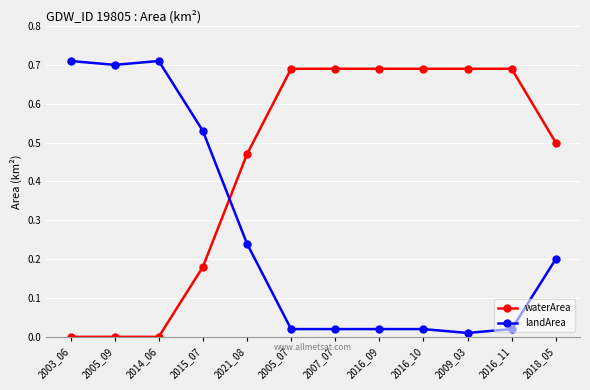

What position from the right is 2016_11?

2